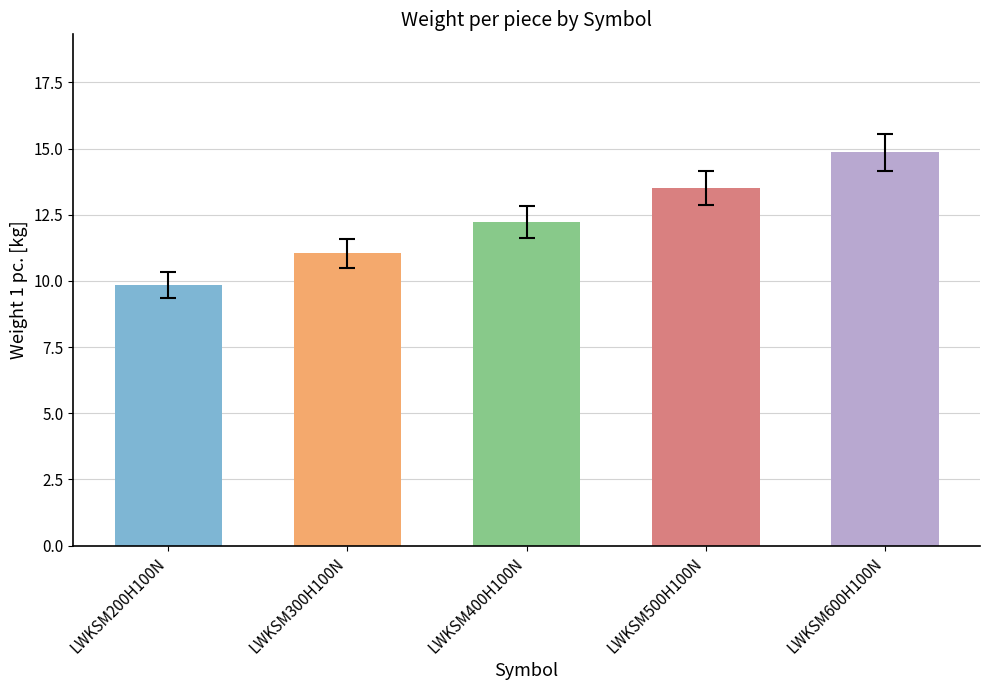

Rank the categories by value from highest to lowest.

LWKSM600H100N, LWKSM500H100N, LWKSM400H100N, LWKSM300H100N, LWKSM200H100N